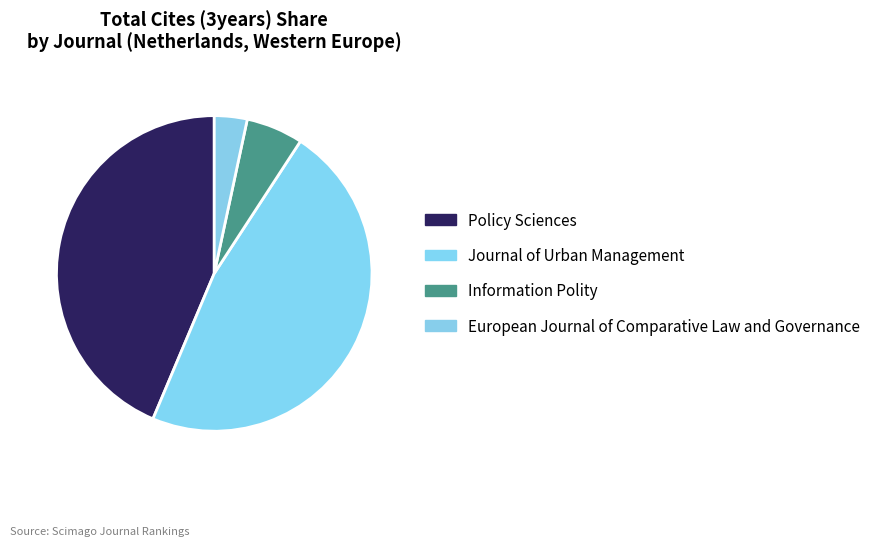

Which category has the smallest portion of the pie?

European Journal of Comparative Law and Governance